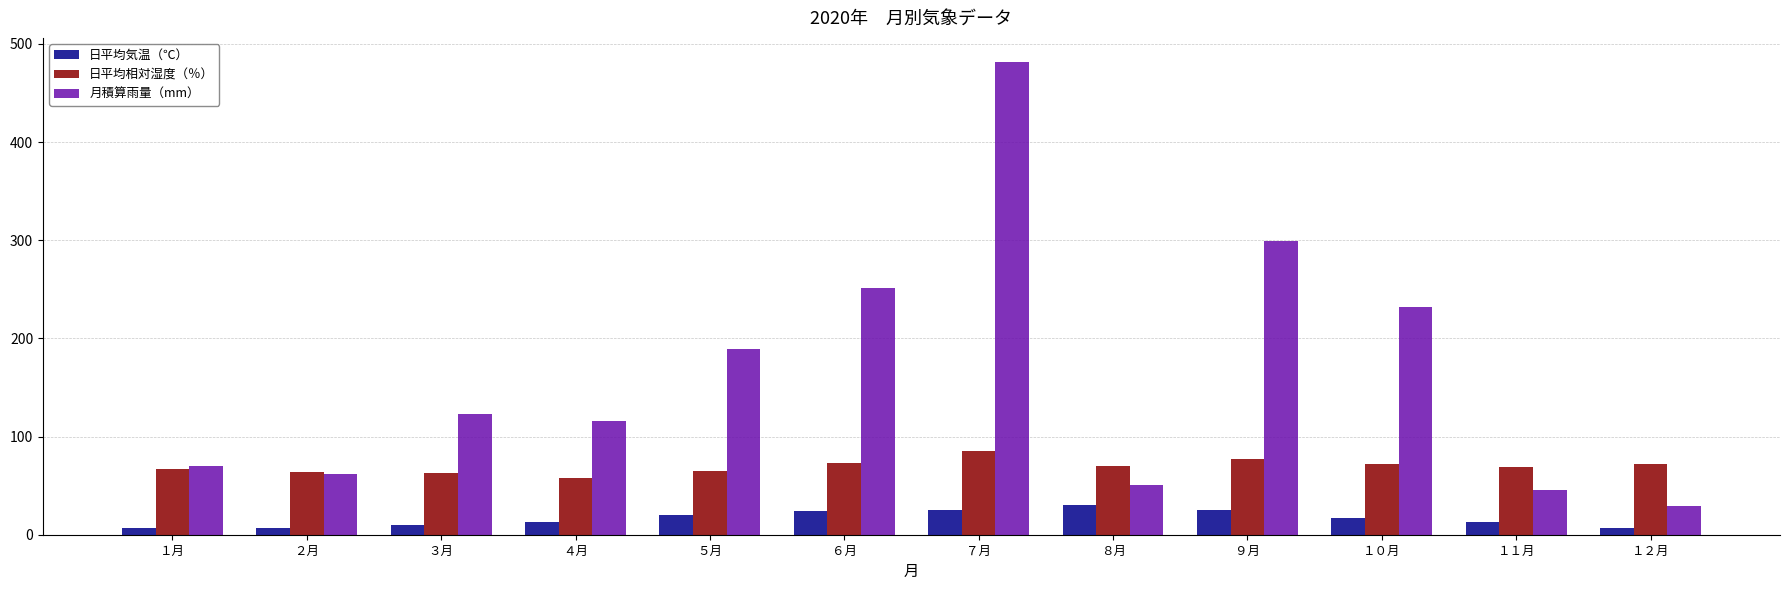

Rank the series by their maximum value, from lowest to highest.

日平均気温（℃）, 日平均相対湿度（％）, 月積算雨量（mm）